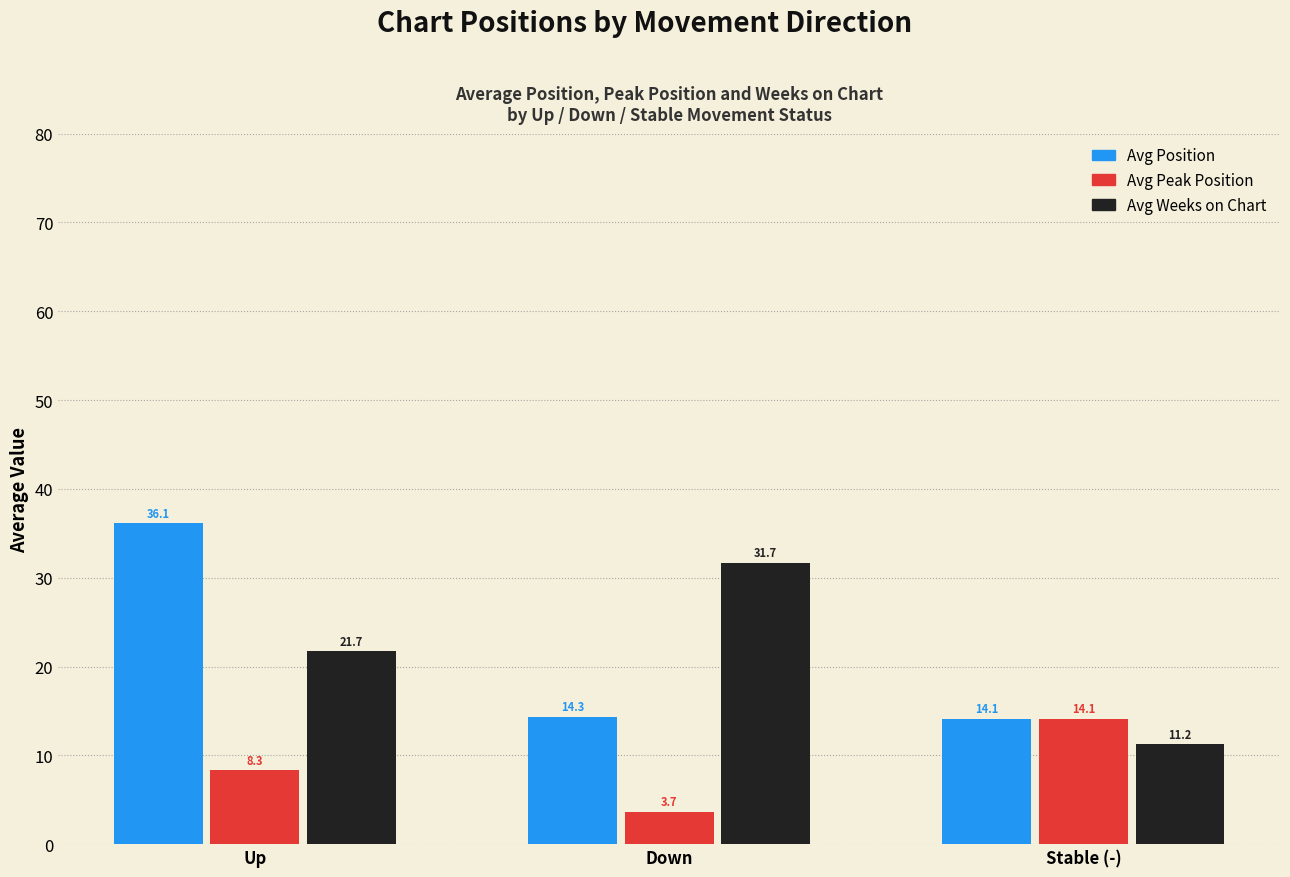

How many groups of bars are there?

3